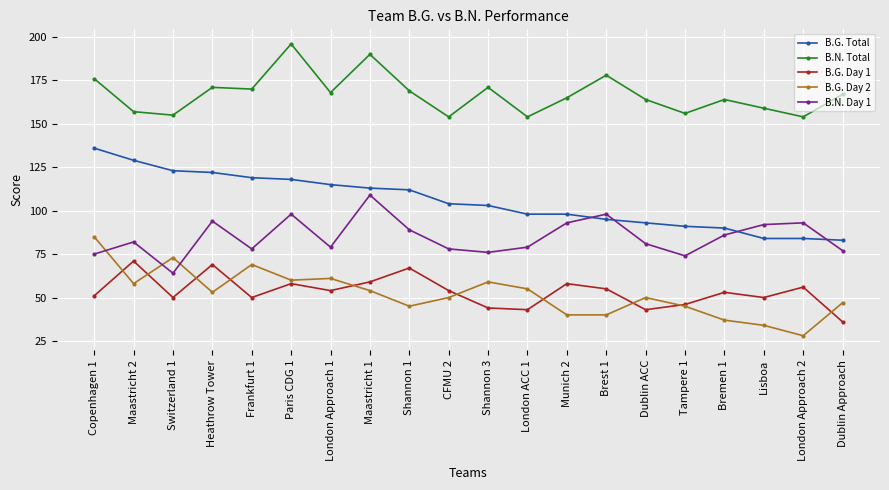

Between Paris CDG 1 and Shannon 3, which series saw the biggest shift?

B.N. Total